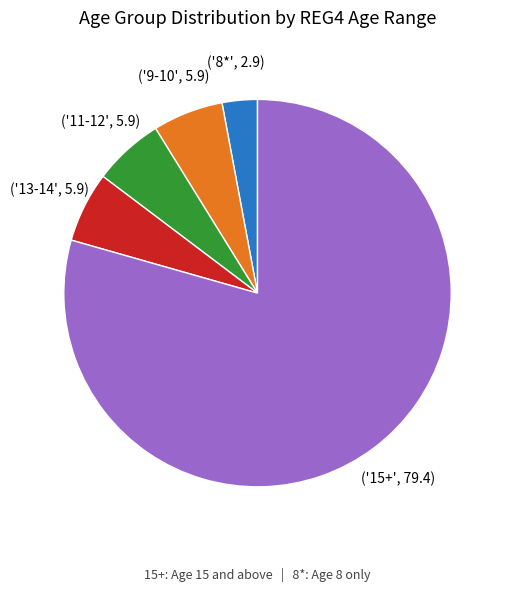

How many slices are in this pie chart?

5